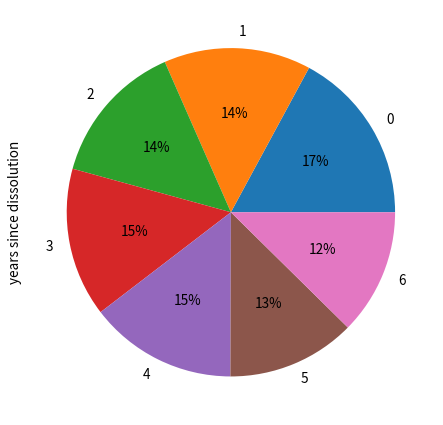

Is there any slice that represents more than half of the pie?

No